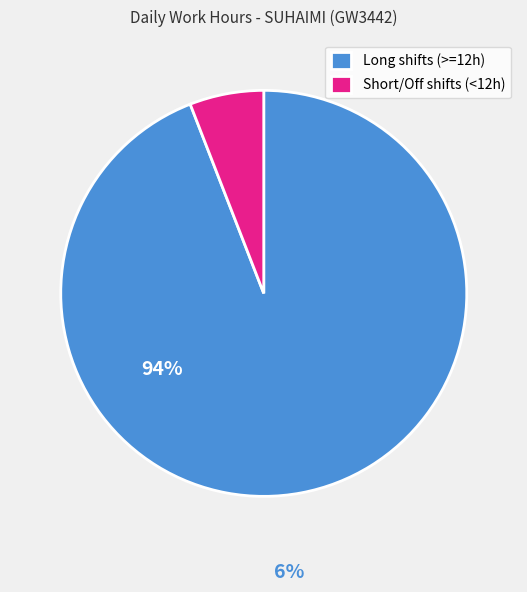

The Short/Off shifts (<12h) slice represents 14% of the pie. True or false?

False